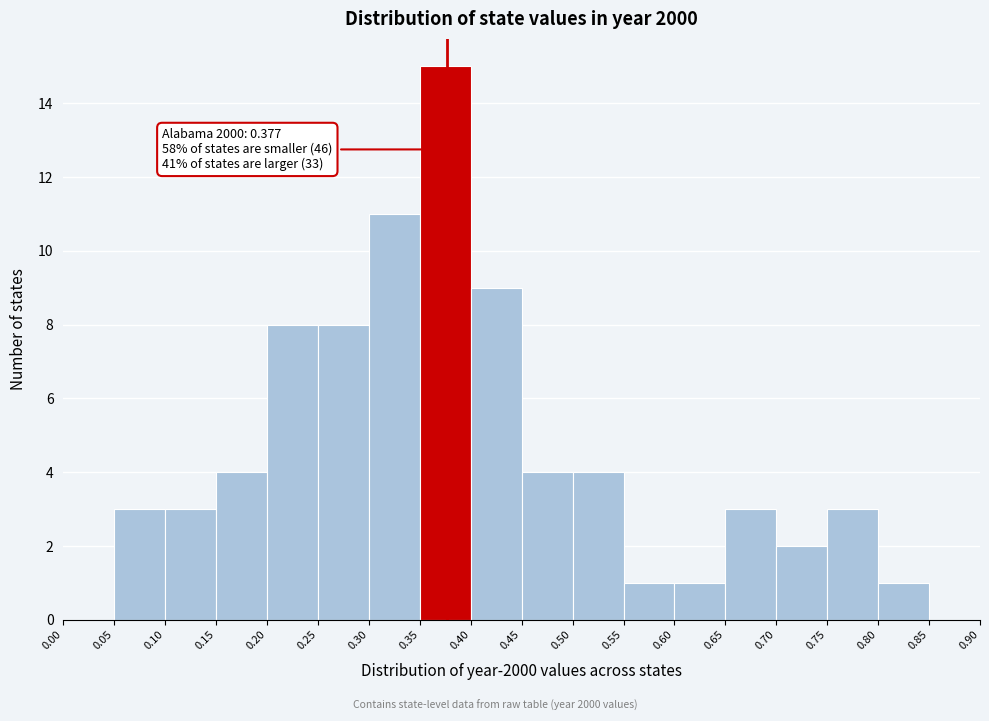

Which range on the x-axis has the tallest bar?

0.35 to 0.40